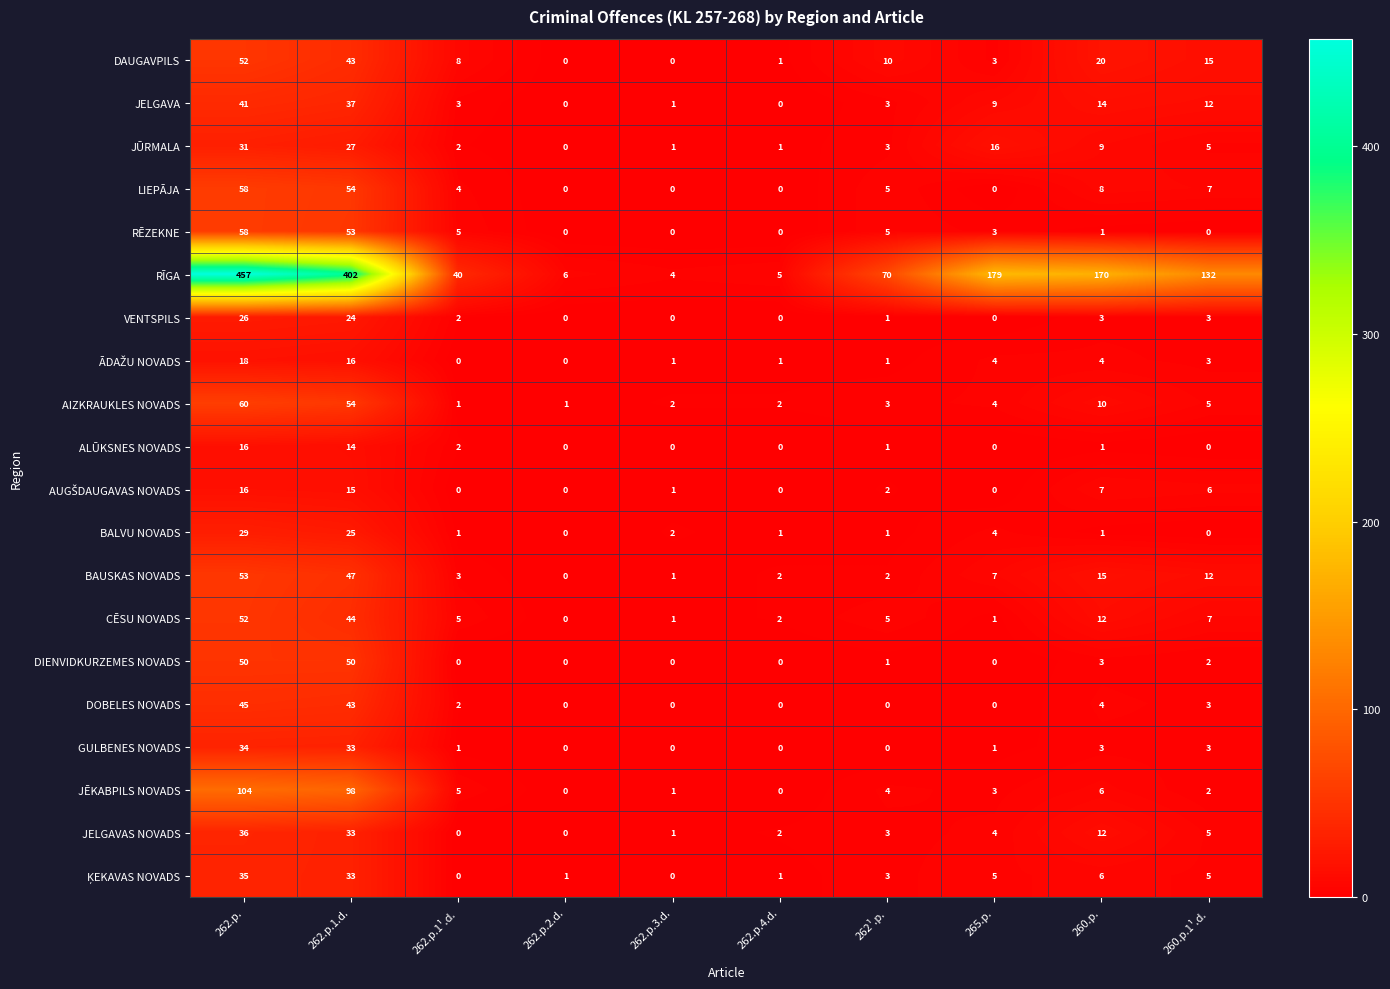

How many data points does each series have?

10